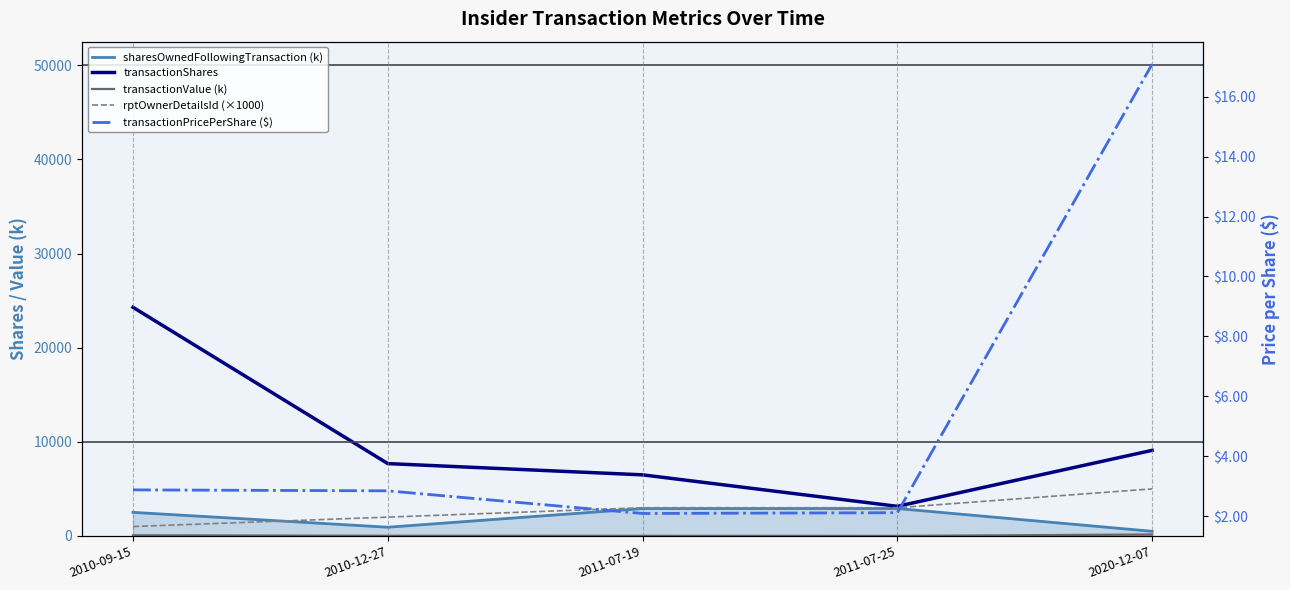

True or false: rptOwnerDetailsId (×1000) and transactionPricePerShare ($) cross at least once.

False